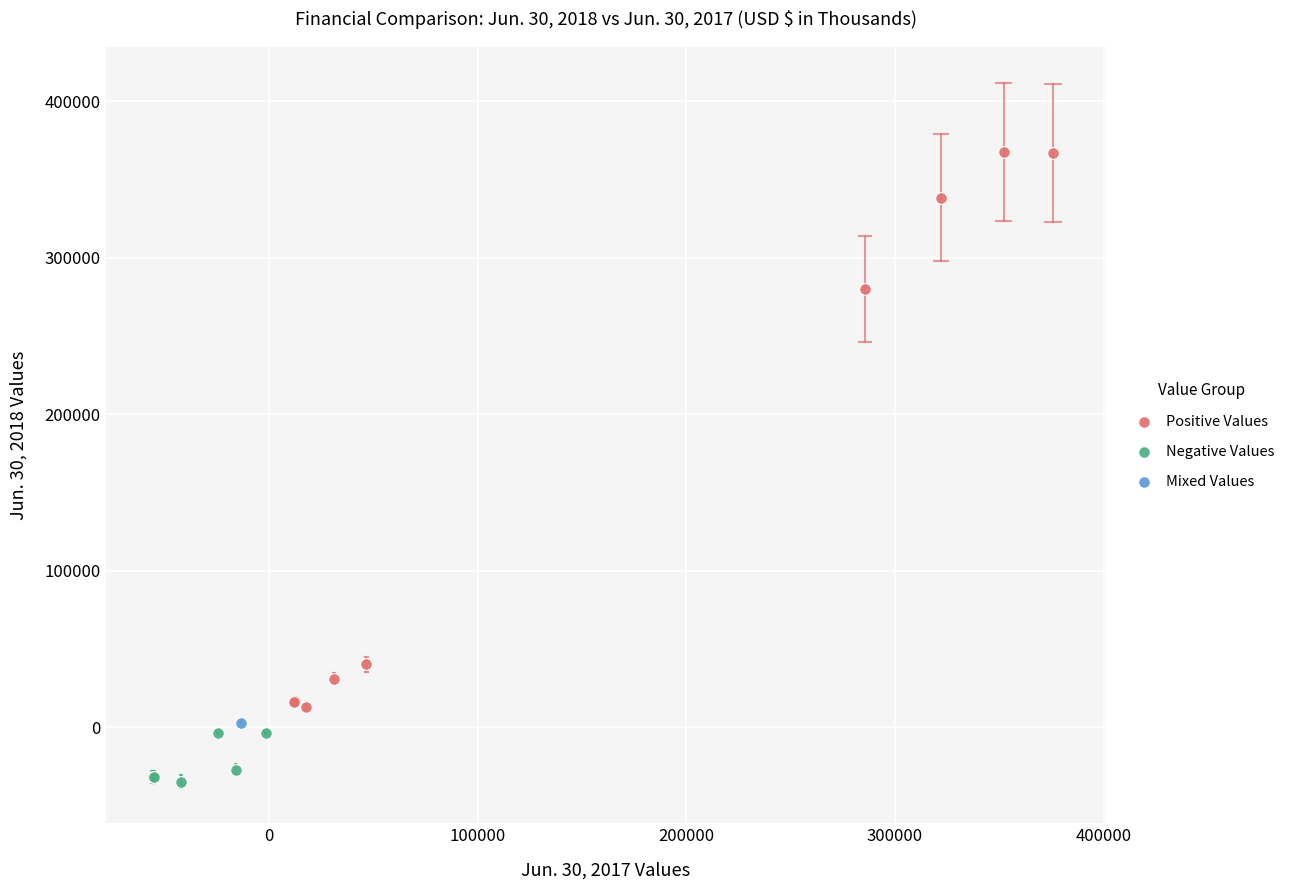

Which series contains the lowest Y value?

Negative Values